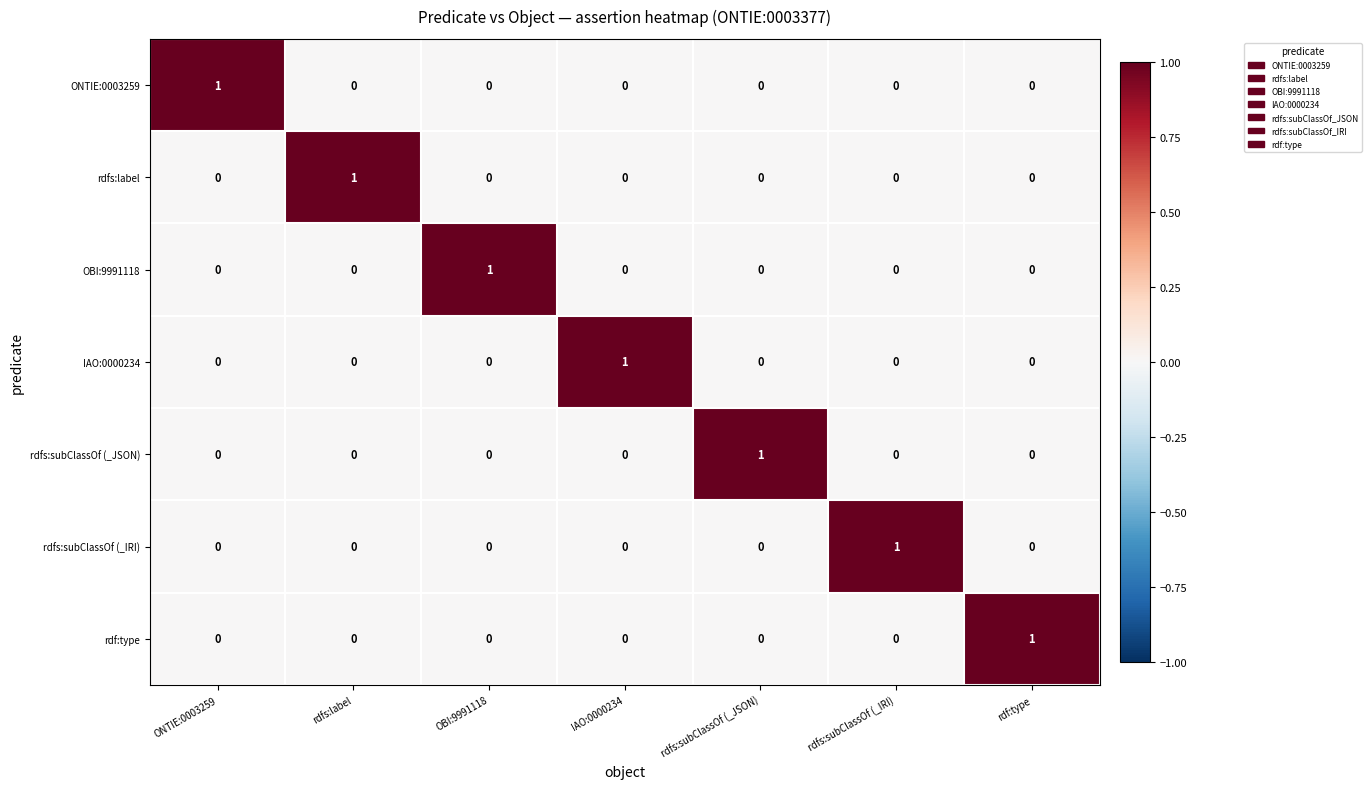

How many rdfs:subClassOf (_IRI) values are between 0 and 1?

7